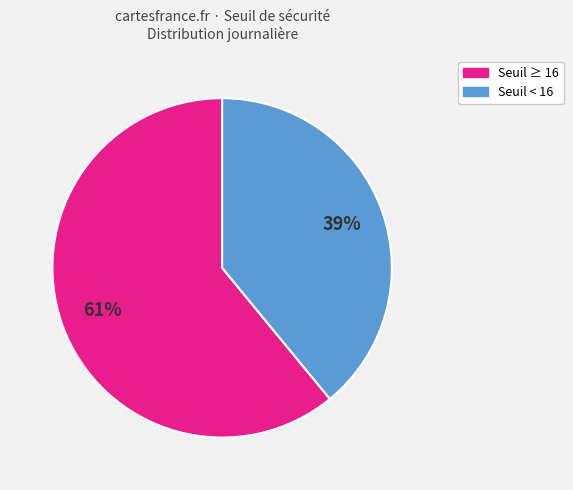

Does any single category account for the majority?

Yes